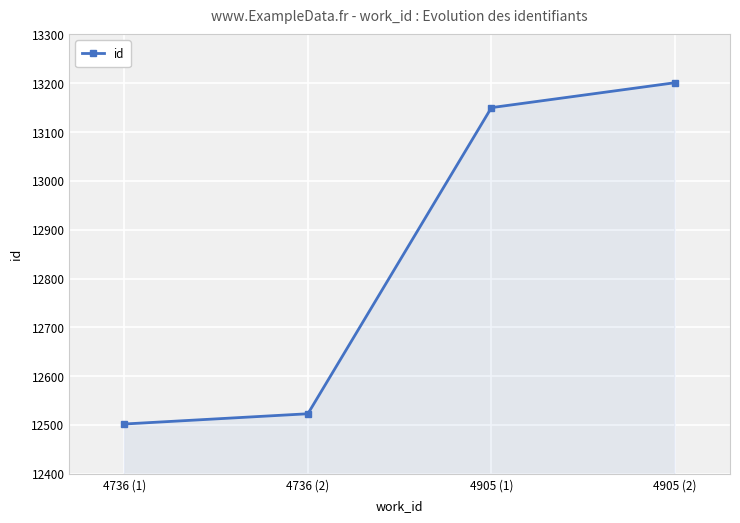

What is the change in value from 4736 (2) to 4905 (1)?

+627